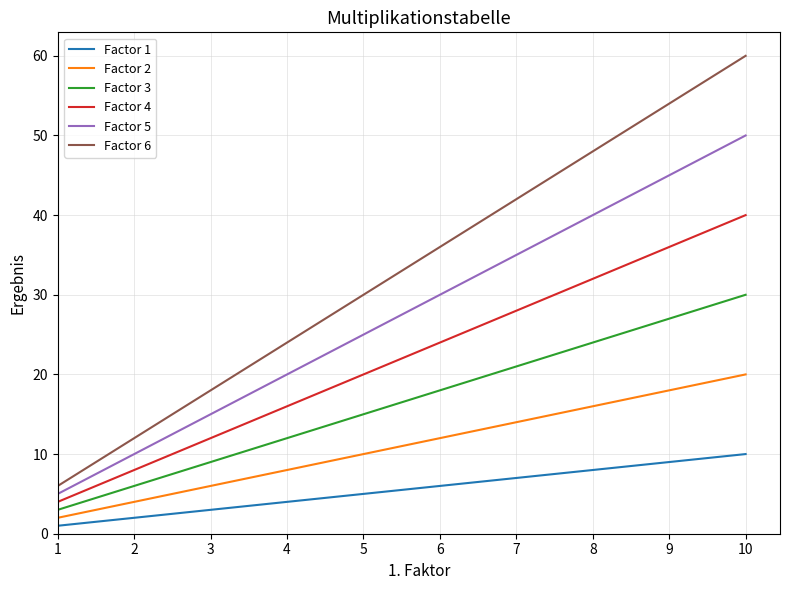

Read the Factor 2 value at 4.

8